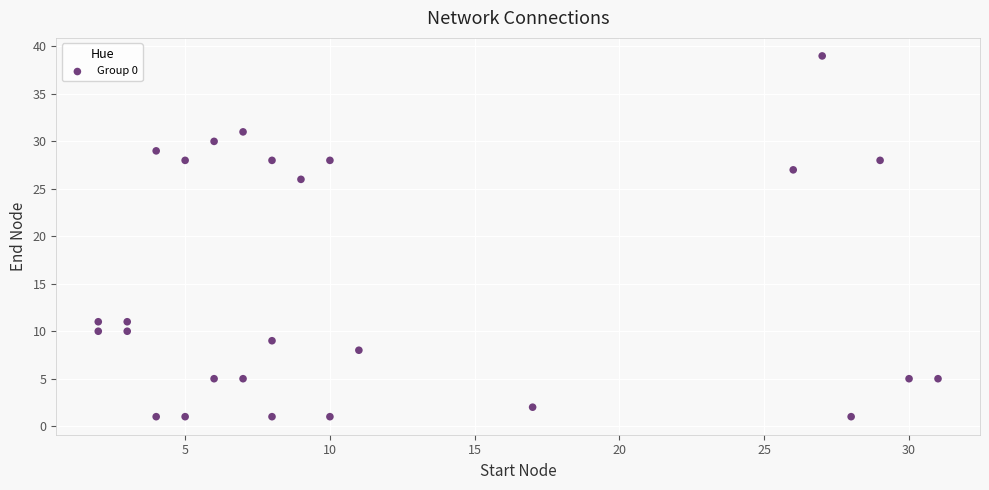

What Y value in the scatter plot is closest to 20?

26